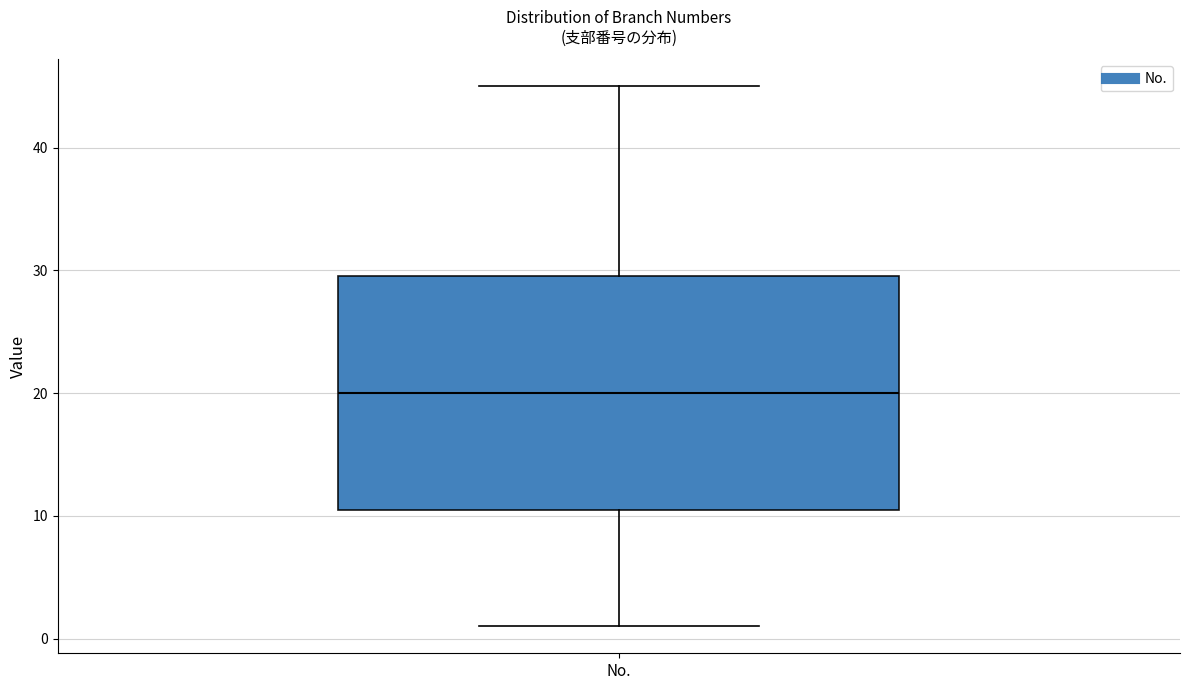

Read this box plot against the y-axis: the position of the median line, the range covered by the box, and the ends of both whiskers. The values are not printed on the chart, so give them approximately, as read against the axis.

median 20, box 11 to 30, whiskers 1 to 45